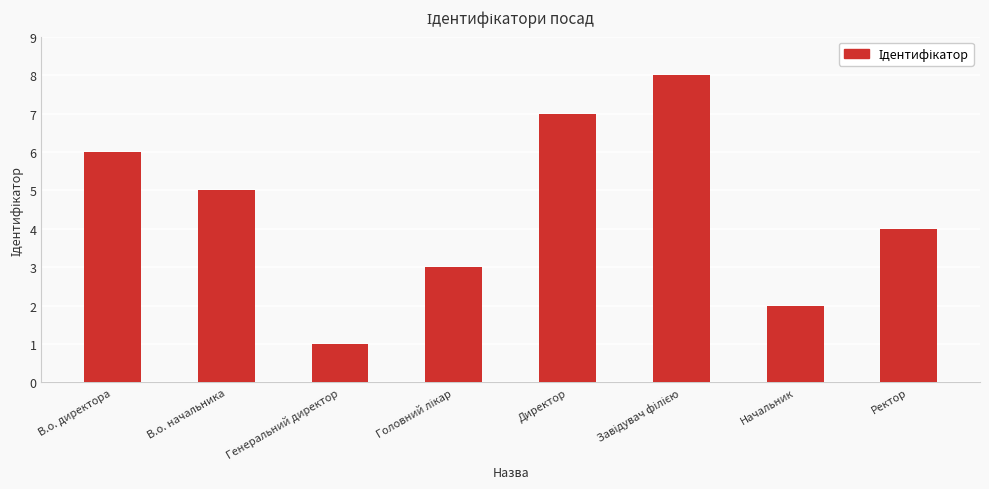

Reading left to right, list all the values displayed in this chart.

6	5	1	3	7	8	2	4